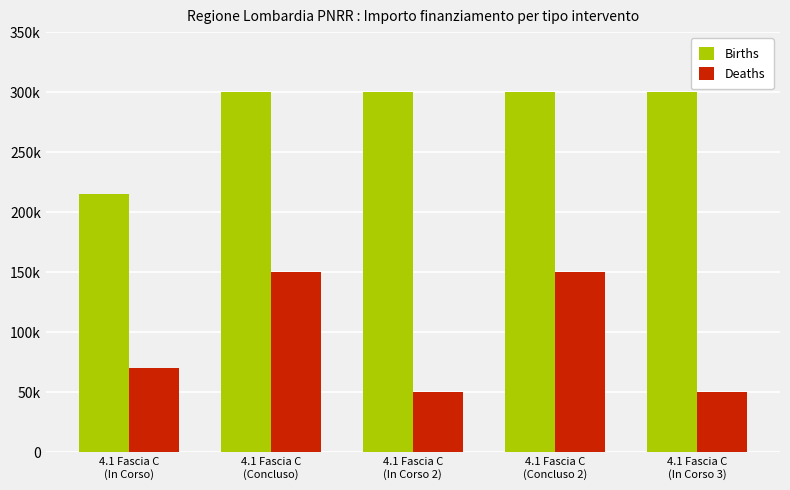

List the series in order of their peak value, highest first.

Births, Deaths